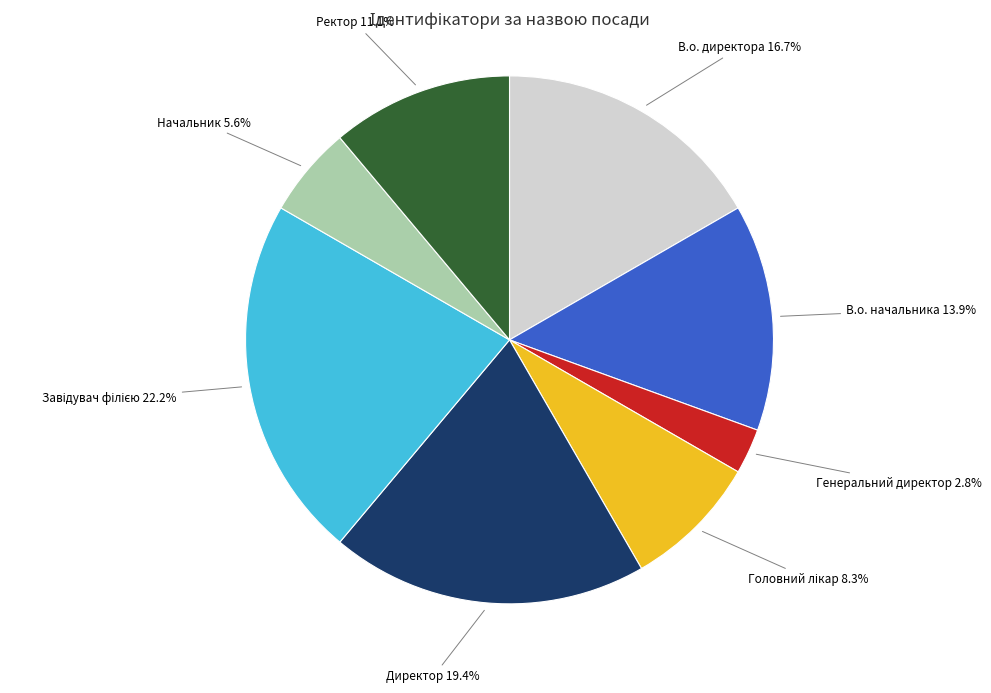

Is there any slice that represents more than half of the pie?

No